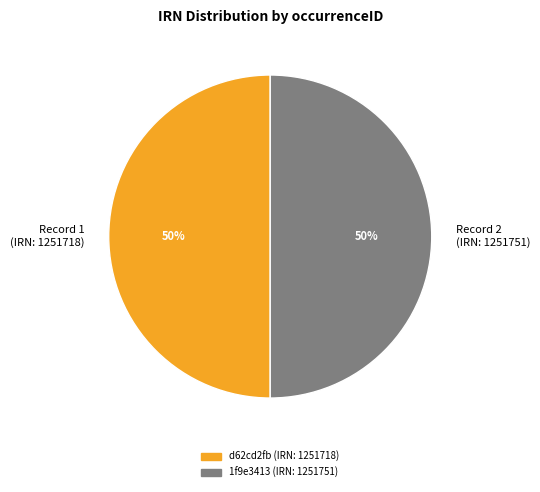

Approximately how many times larger is the value at Record 2 (IRN: 1251751) compared to Record 1 (IRN: 1251718)?

1.0